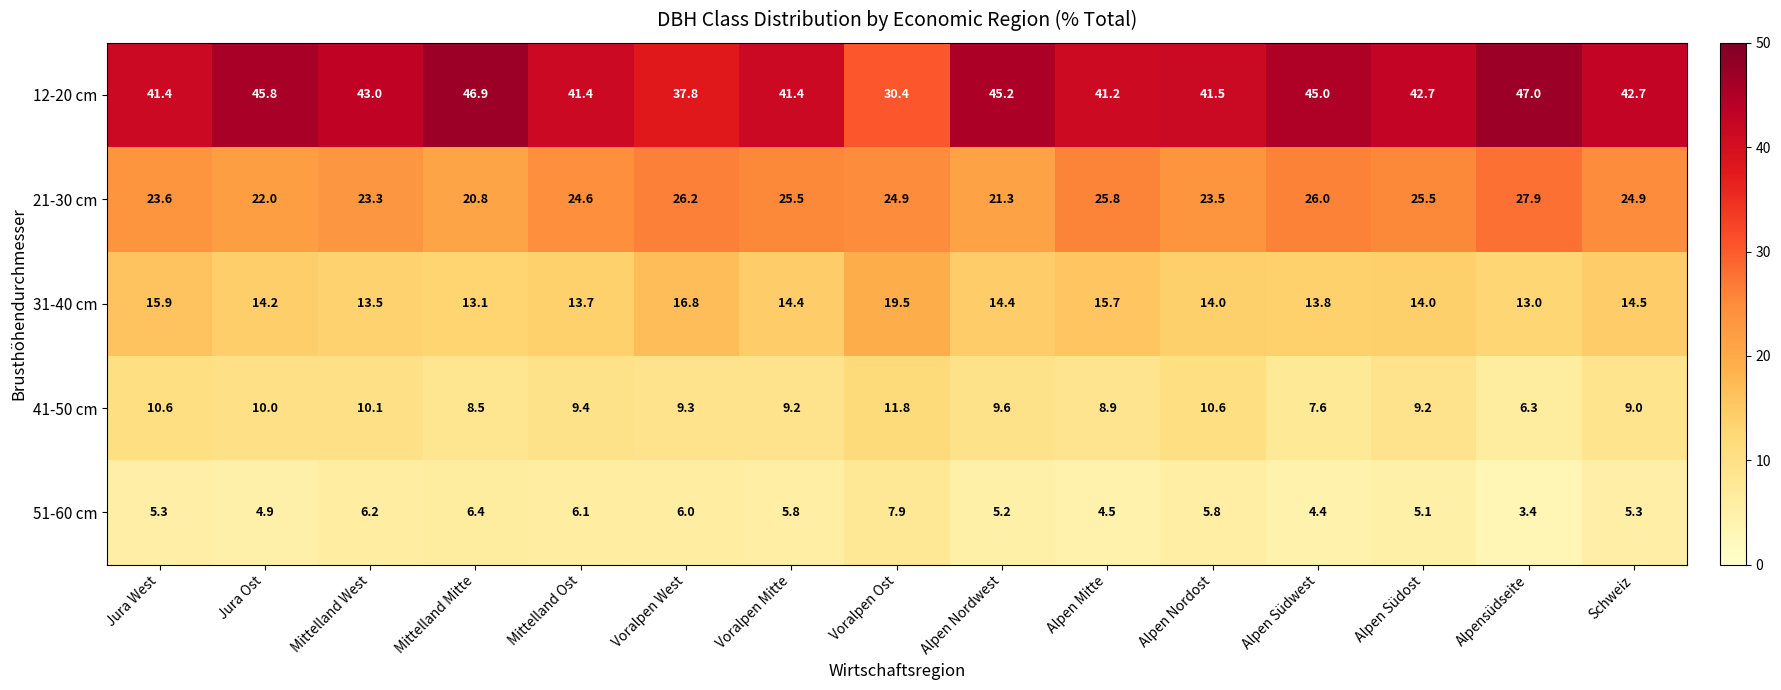

What is the difference between the 31-40 cm values at Jura Ost and Mittelland Ost?

0.5